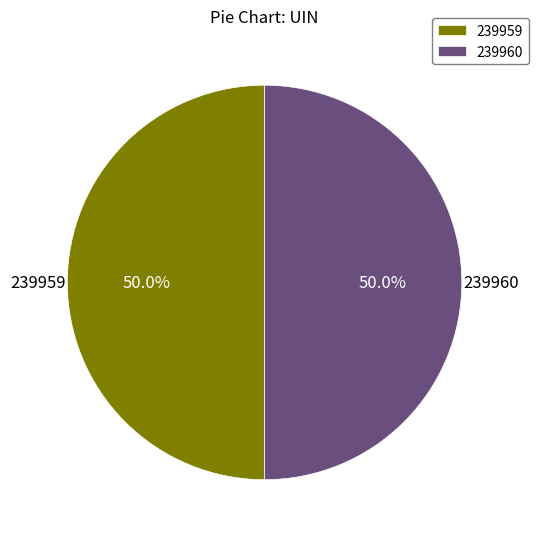

What is the ratio of the value at 239959 to the value at 239960?

1.0